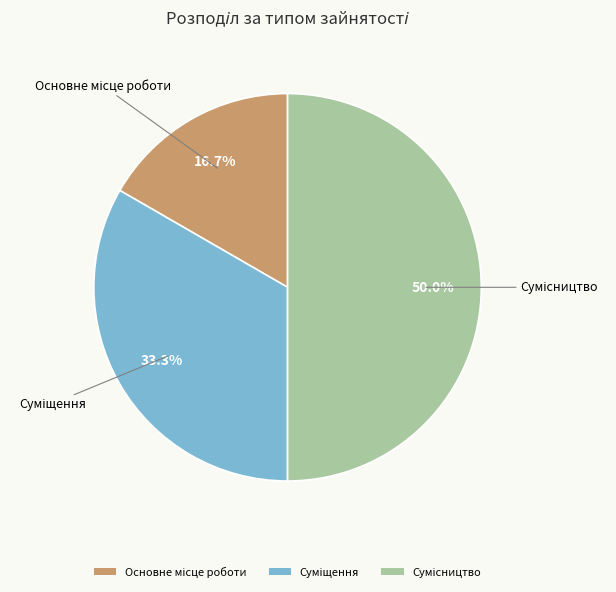

Count the number of slices in the pie.

3